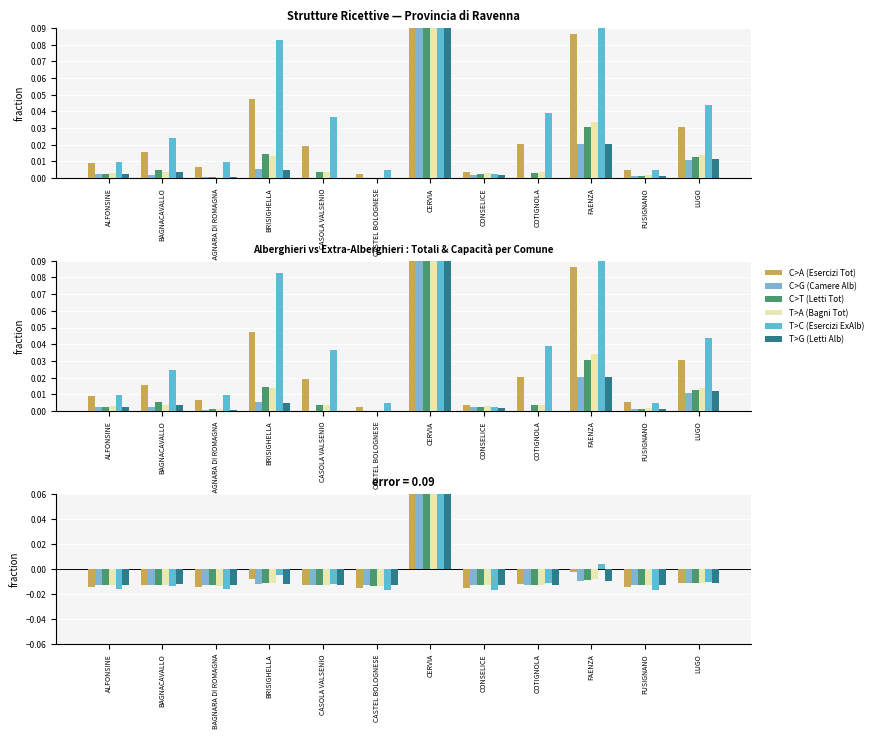

Count the number of data series in this chart.

6